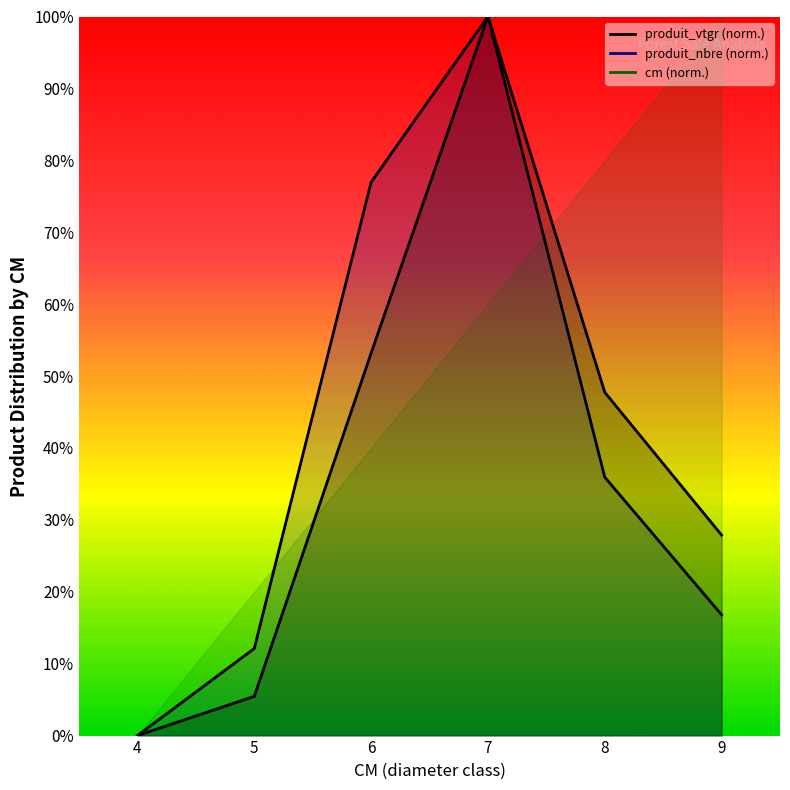

Between 7 and 4, which is larger?

7